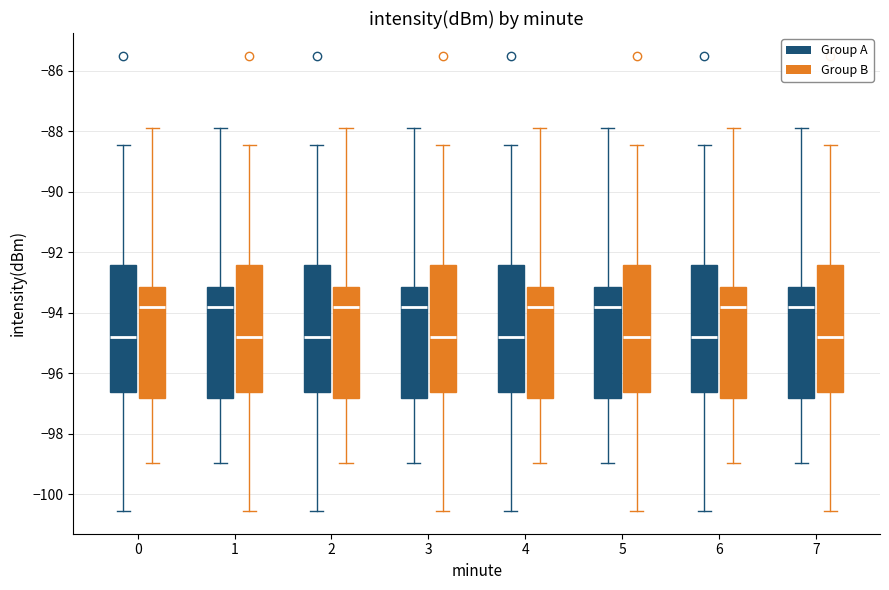

Reading left to right, read every box against the y-axis: the position of its median line, the range the box covers, and the ends of its whiskers. The values are not printed on the chart, so give them approximately, as read against the axis.

0 (Group A): median -94.8, box -96.6 to -92.4, whiskers -100.6 to -88.4
0 (Group B): median -93.8, box -96.8 to -93.2, whiskers -99.0 to -87.8
1 (Group A): median -93.8, box -96.8 to -93.2, whiskers -99.0 to -87.8
1 (Group B): median -94.8, box -96.6 to -92.4, whiskers -100.6 to -88.4
2 (Group A): median -94.8, box -96.6 to -92.4, whiskers -100.6 to -88.4
2 (Group B): median -93.8, box -96.8 to -93.2, whiskers -99.0 to -87.8
3 (Group A): median -93.8, box -96.8 to -93.2, whiskers -99.0 to -87.8
3 (Group B): median -94.8, box -96.6 to -92.4, whiskers -100.6 to -88.4
4 (Group A): median -94.8, box -96.6 to -92.4, whiskers -100.6 to -88.4
4 (Group B): median -93.8, box -96.8 to -93.2, whiskers -99.0 to -87.8
5 (Group A): median -93.8, box -96.8 to -93.2, whiskers -99.0 to -87.8
5 (Group B): median -94.8, box -96.6 to -92.4, whiskers -100.6 to -88.4
6 (Group A): median -94.8, box -96.6 to -92.4, whiskers -100.6 to -88.4
6 (Group B): median -93.8, box -96.8 to -93.2, whiskers -99.0 to -87.8
7 (Group A): median -93.8, box -96.8 to -93.2, whiskers -99.0 to -87.8
7 (Group B): median -94.8, box -96.6 to -92.4, whiskers -100.6 to -88.4